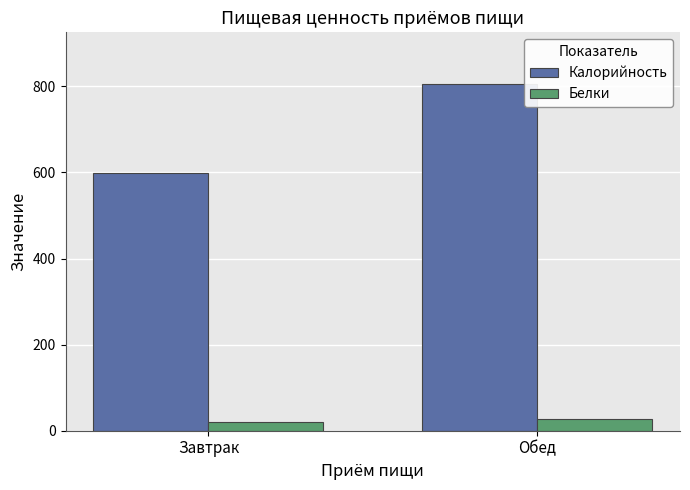

Rank the categories by Белки value from highest to lowest.

Обед, Завтрак